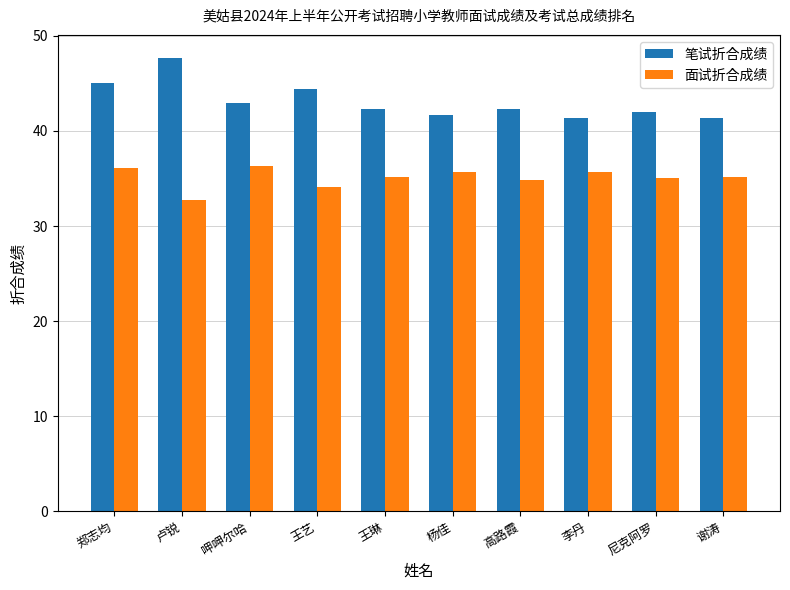

How many bars are there in each group?

2